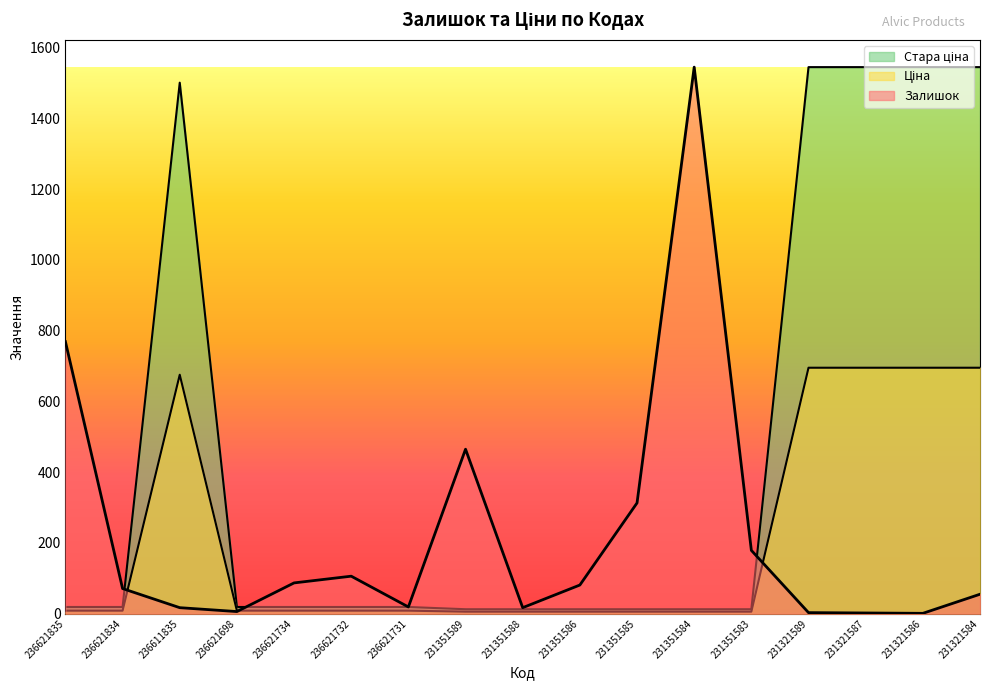

What is the minimum value shown in the chart?

1.0